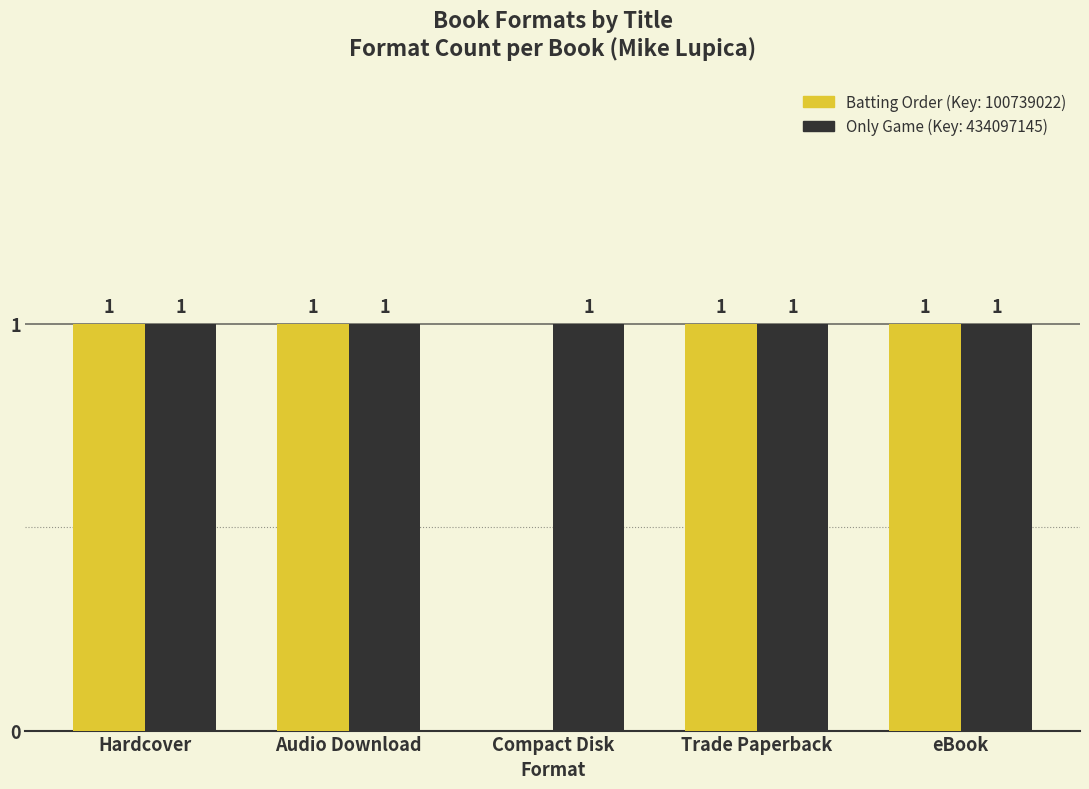

Reading right to left, transcribe all the data shown in this chart.

Batting Order: eBook=1	Trade Paperback=1	Compact Disk=0	Audio Download=1	Hardcover=1
Only Game: eBook=1	Trade Paperback=1	Compact Disk=1	Audio Download=1	Hardcover=1